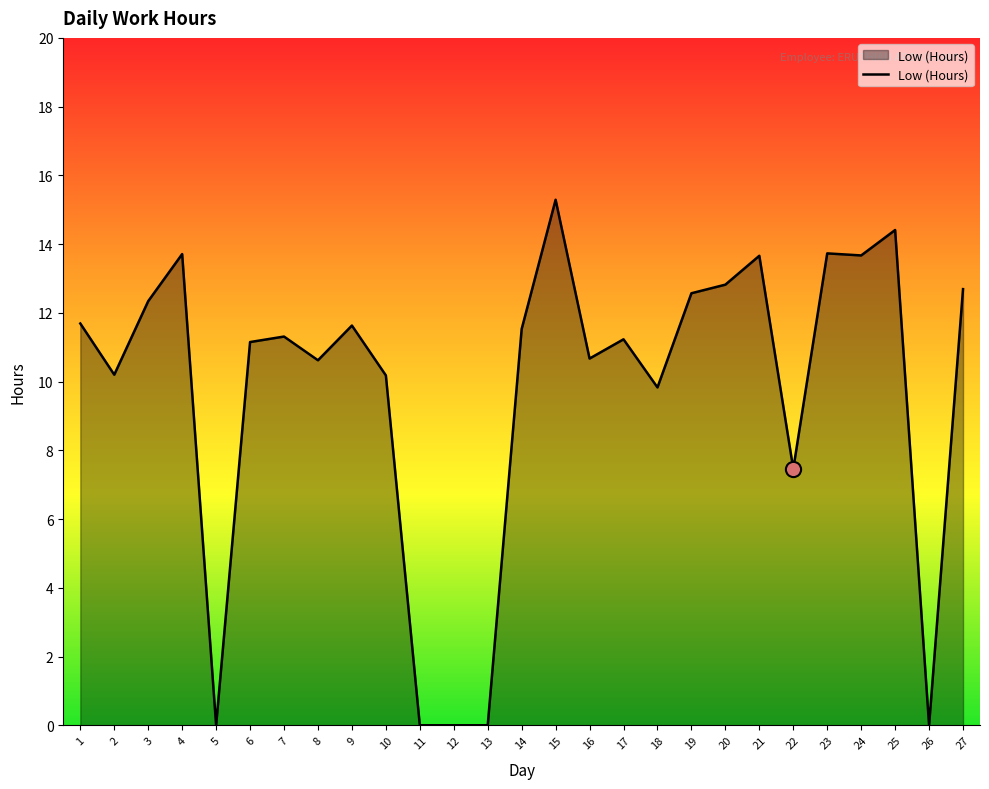

What is the change in value from 16 to 25?

+3.7